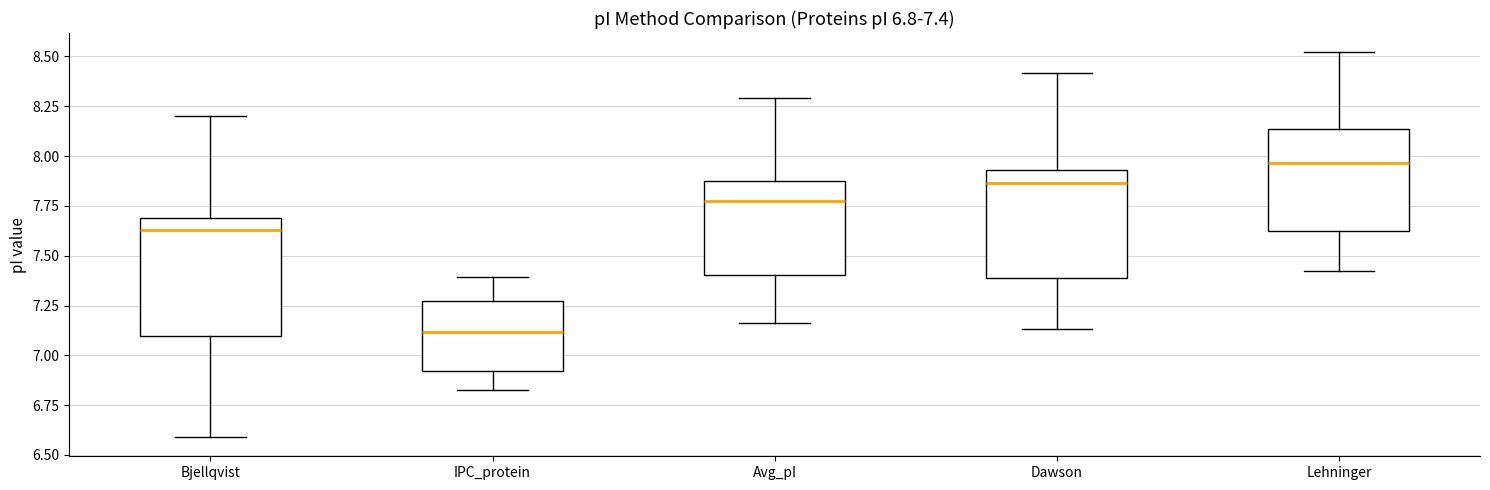

Which box has the highest median line?

Lehninger